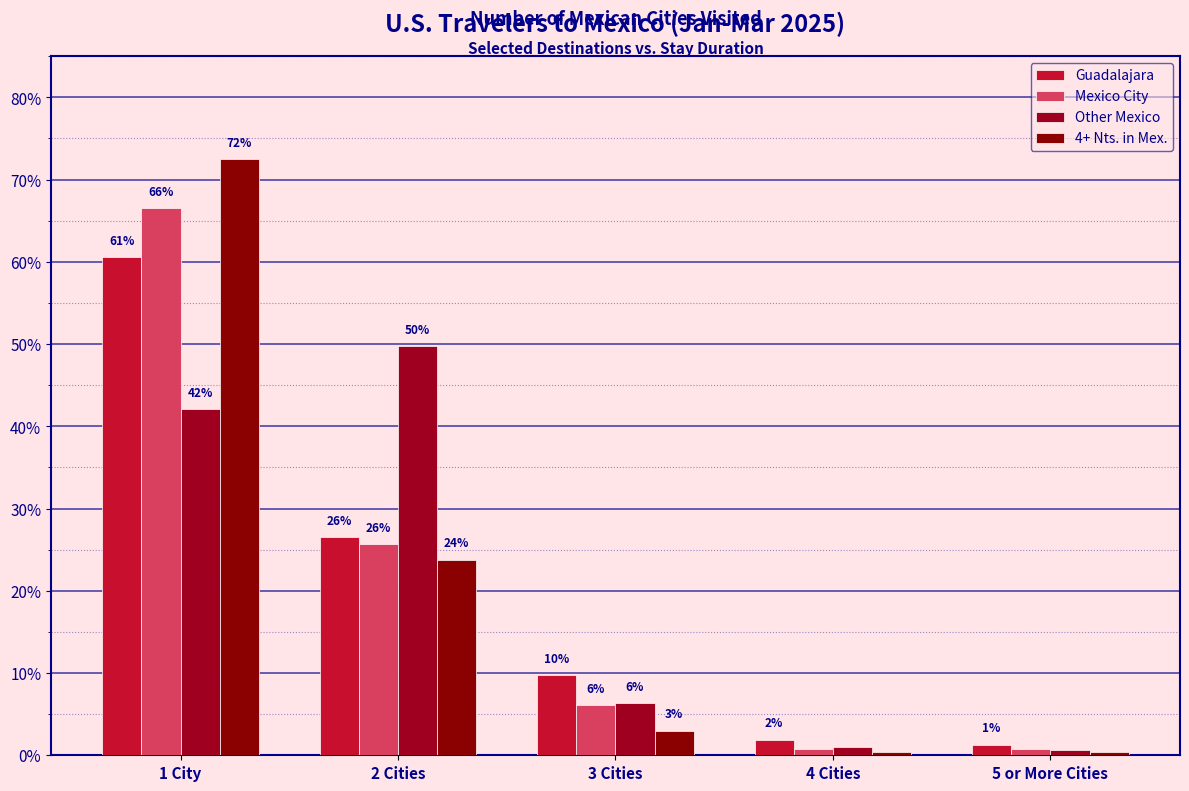

What is the label of the 4th bar from the right?

2 Cities